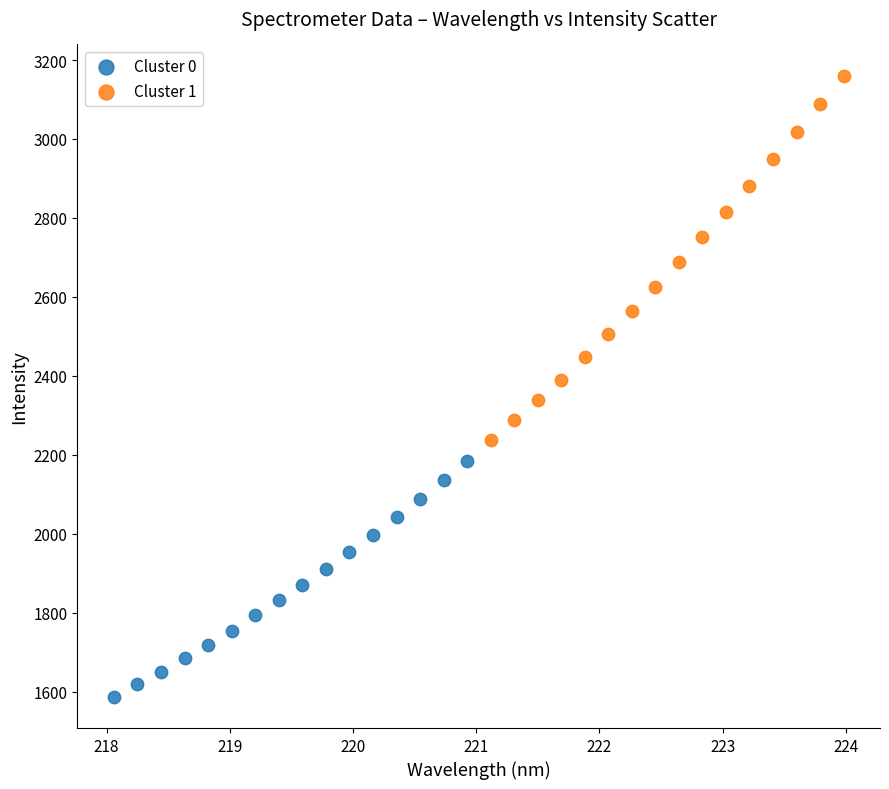

Which series has the largest Y range (max minus min)?

Cluster 1